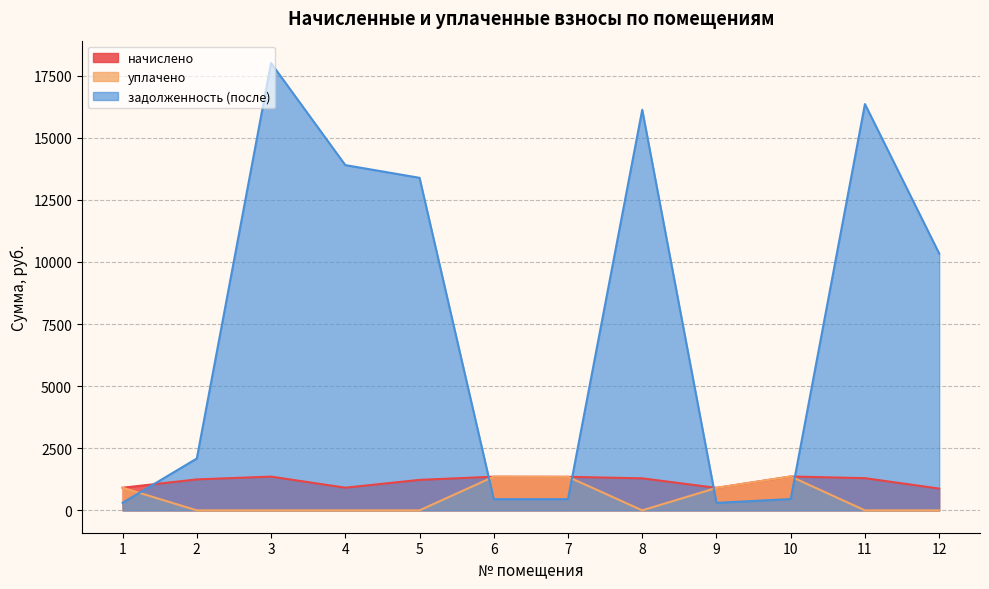

Where does the начислено series first go above 1289?

3